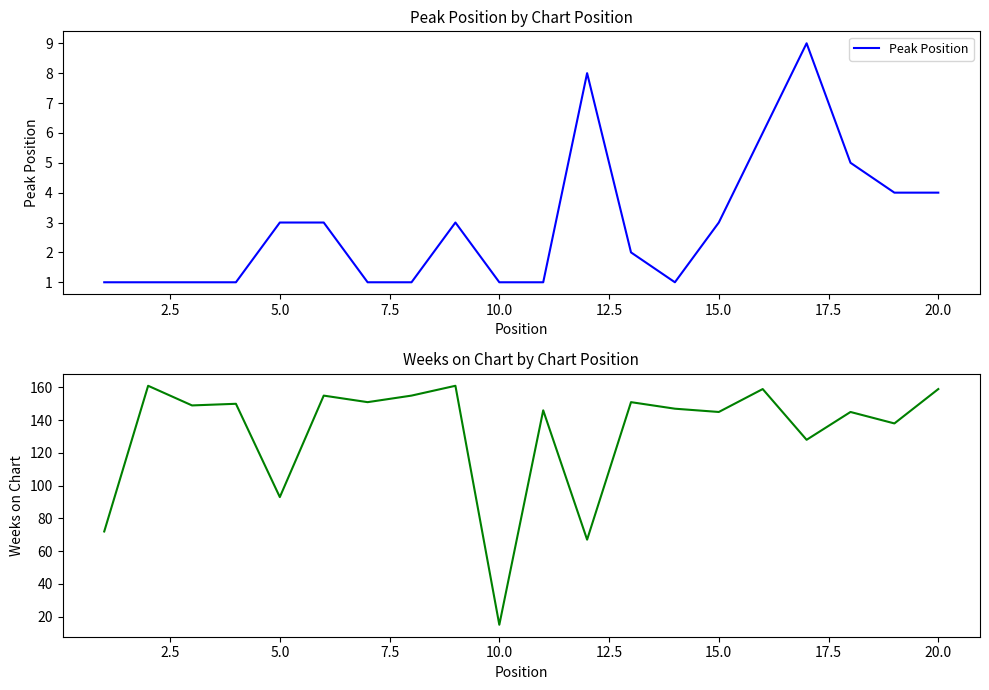

What is the maximum value for Peak Position?

9